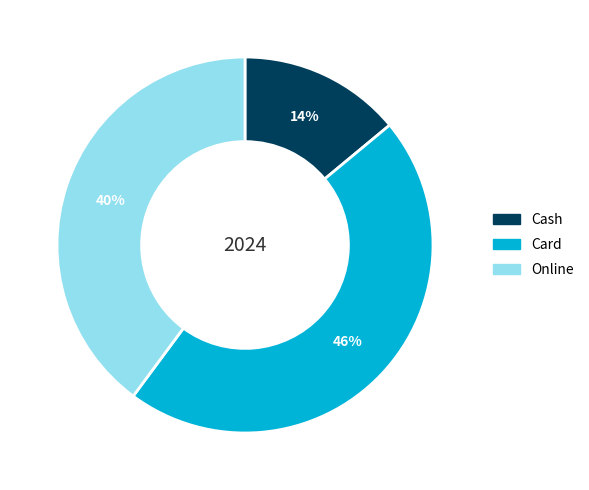

What percentage is the Cash slice, to the nearest percent?

14%